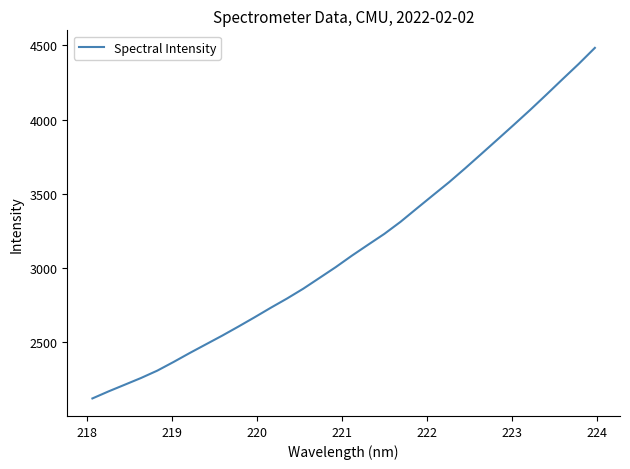

Is this an area chart (filled region under the line)?

No